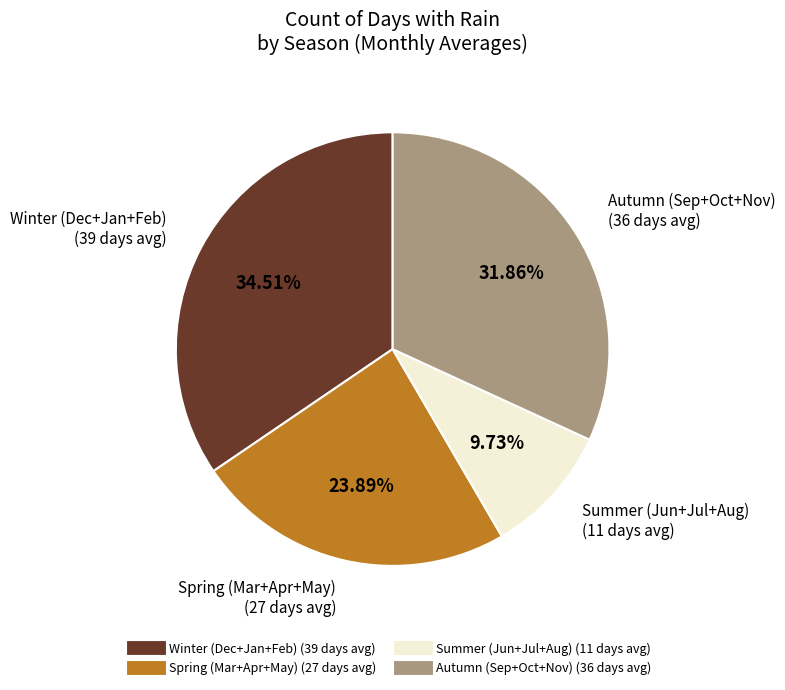

Is there a majority slice in this chart?

No